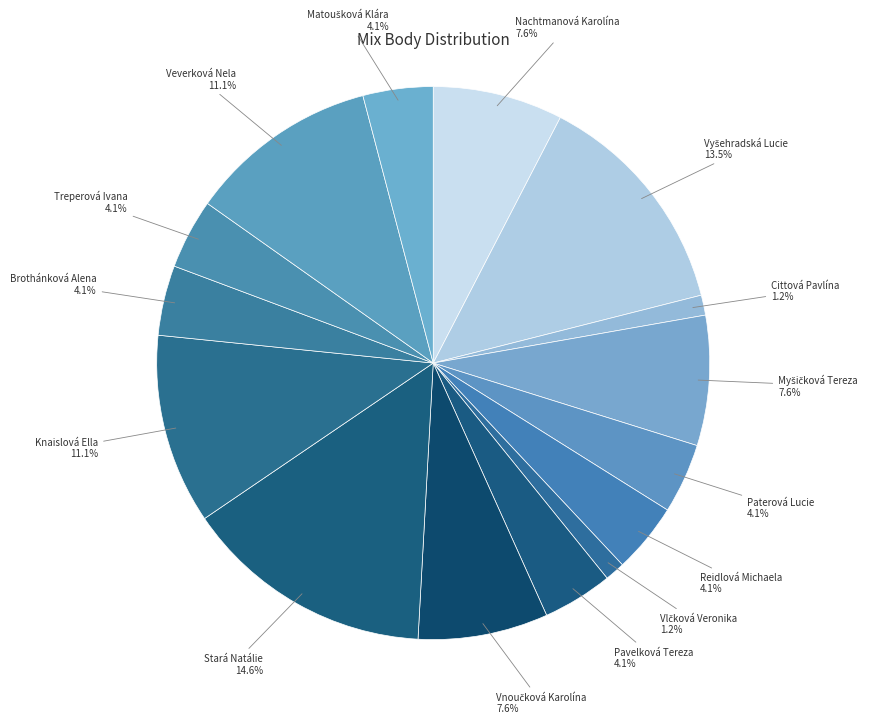

Count the number of slices in the pie.

15